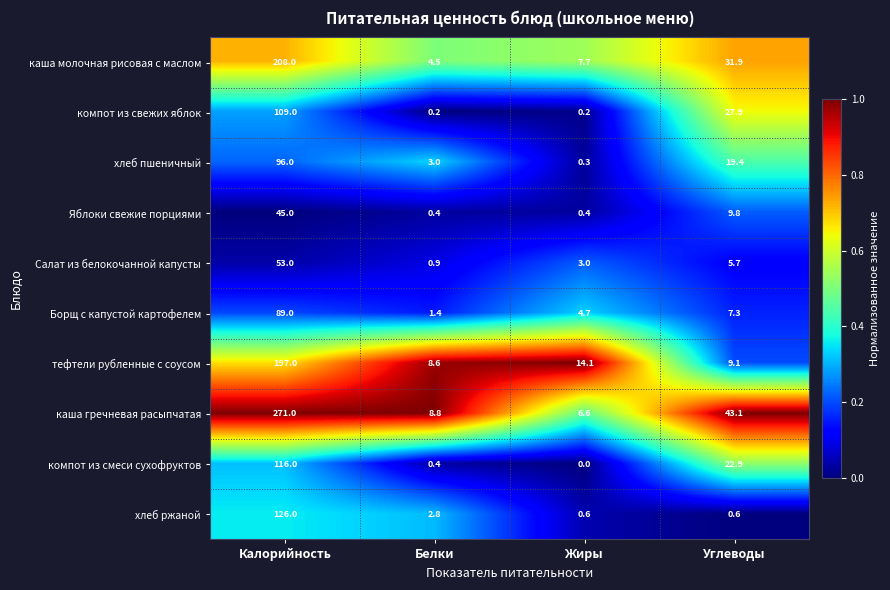

Where does the каша гречневая расыпчатая series first go above 43?

Калорийность